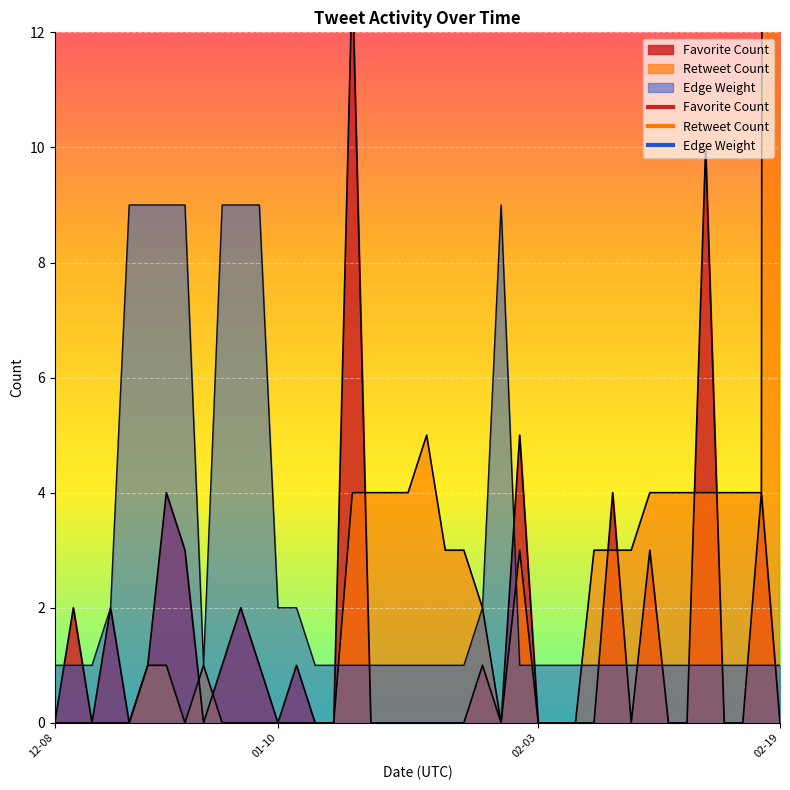

The value of Retweet Count at 2022-01-19 is 3. True or false?

True